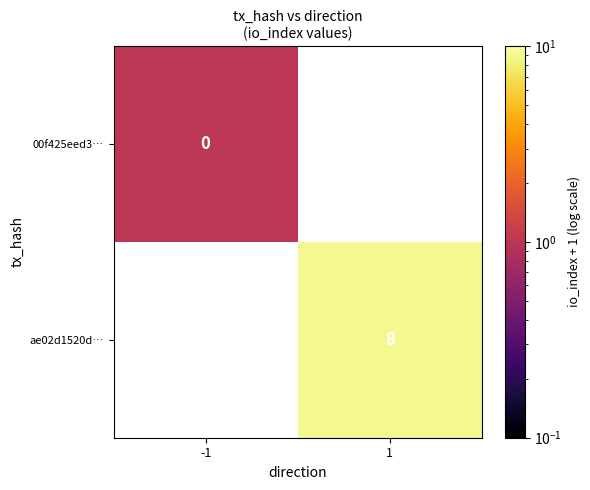

Is the value of 00f425eed3… at -1 greater than the value of ae02d1520d… at 1?

No